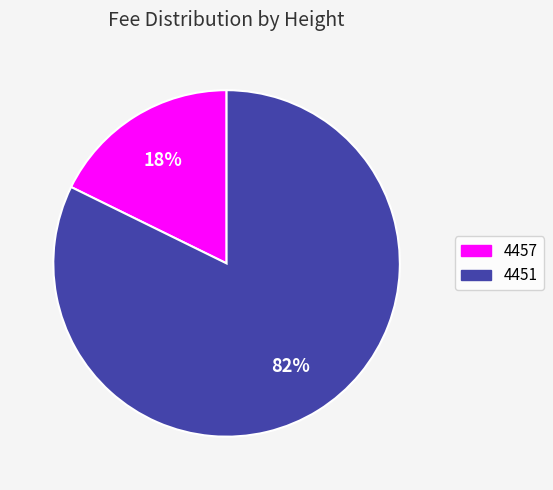

Does 4451 represent more than half of the total?

Yes